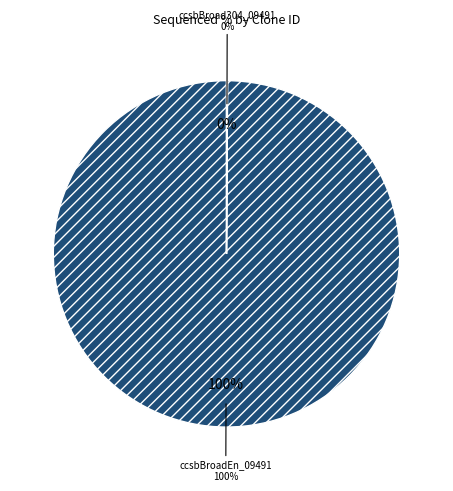

Which slice is the smallest?

ccsbBroad304_09491